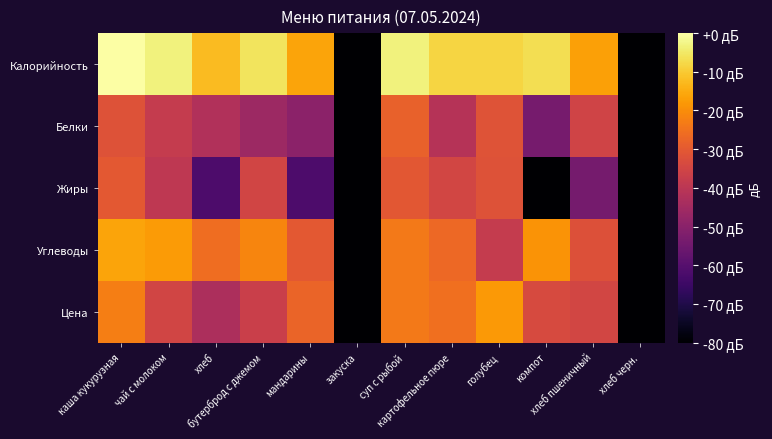

What is the smallest value displayed?

-167.6